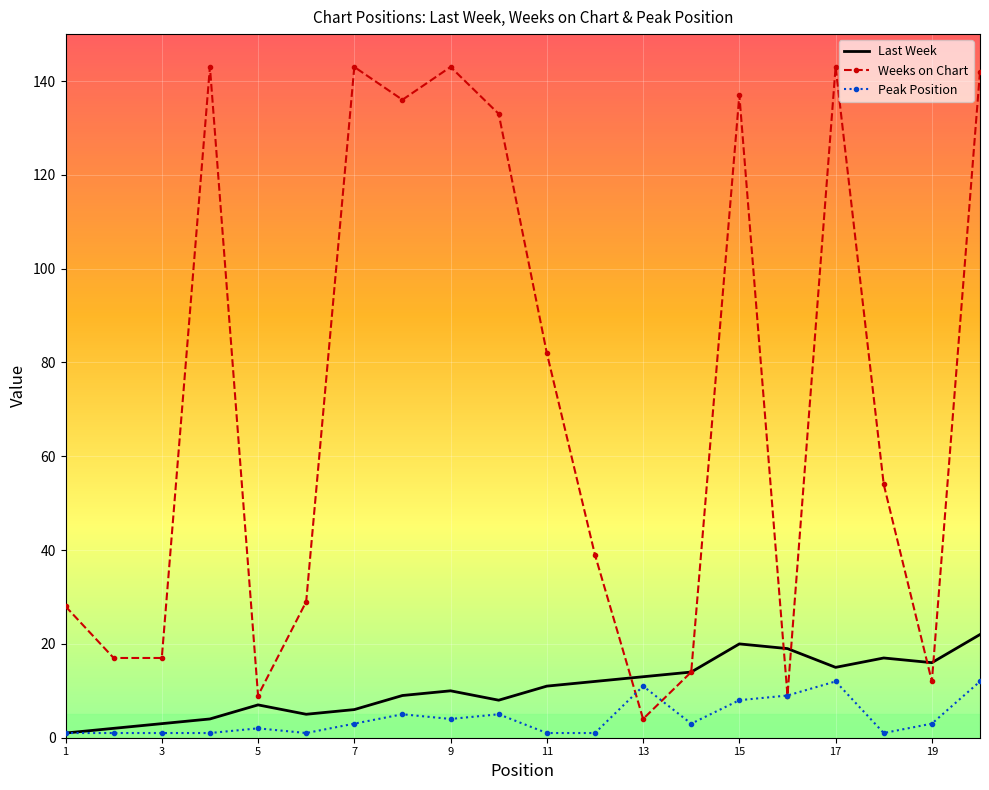

Which series has the largest total across all categories?

Weeks on Chart